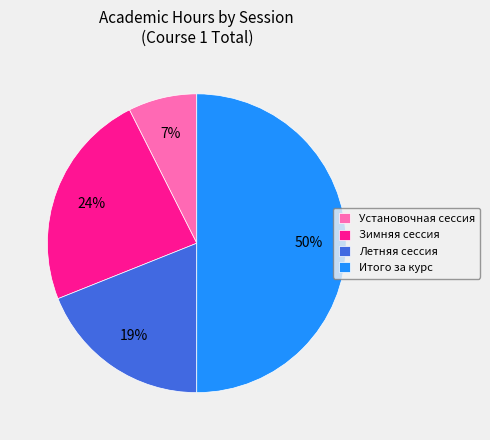

To the nearest percent, what percentage of the pie is Зимняя сессия?

24%